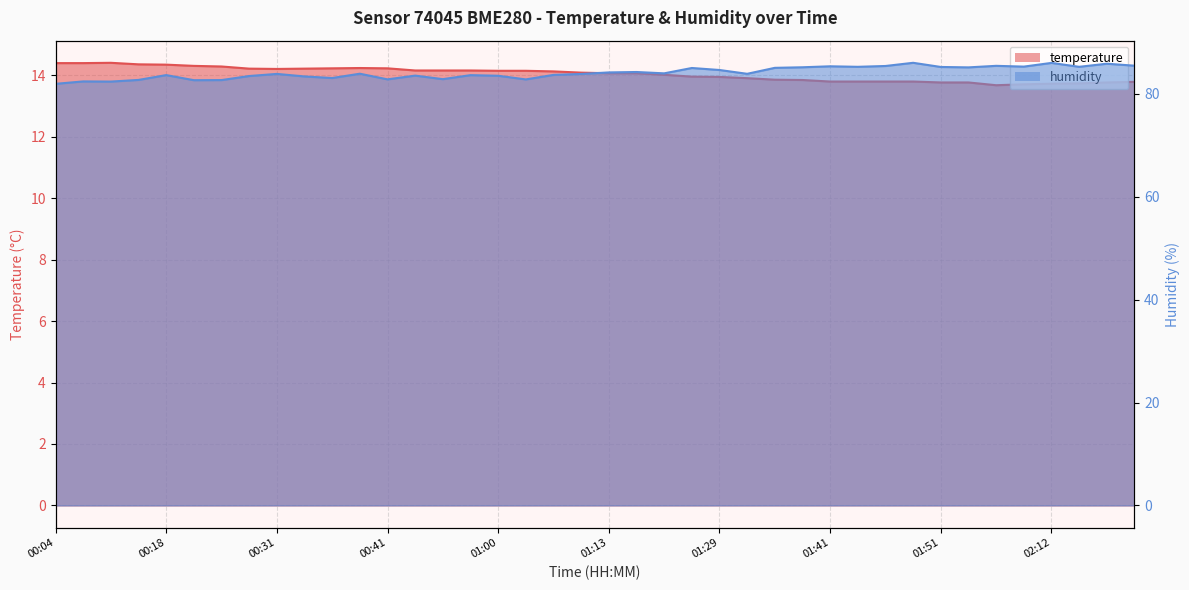

True or false: humidity and temperature intersect in this chart.

False